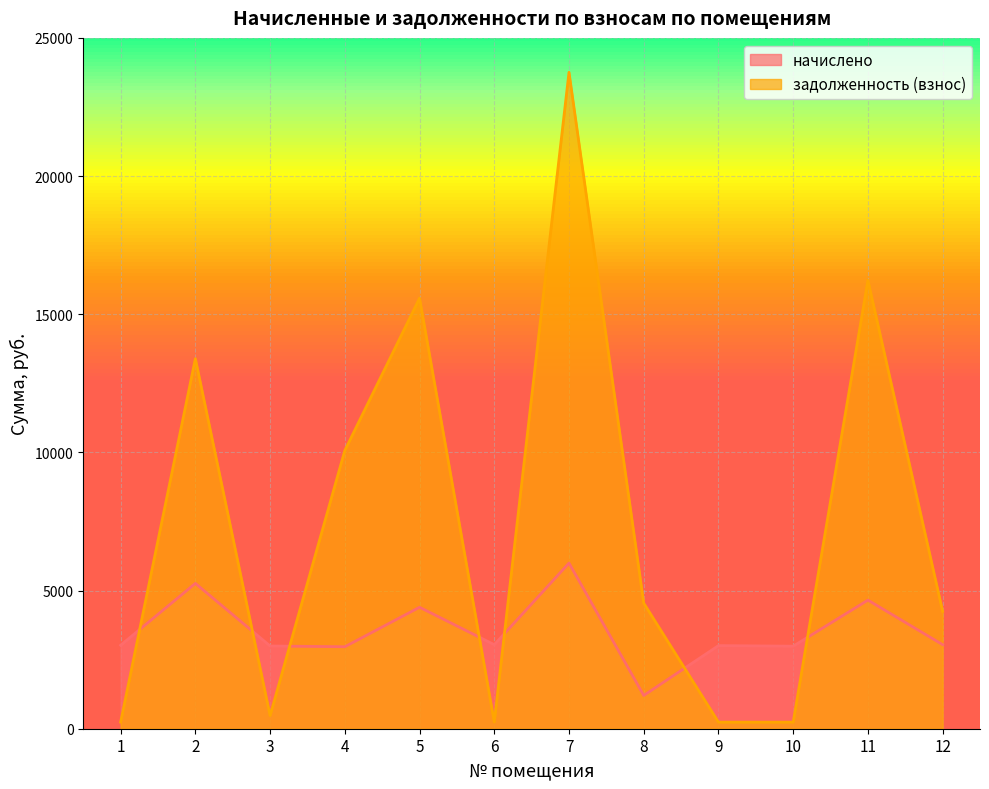

What is the average value of the задолженность (взнос) series?

7437.5